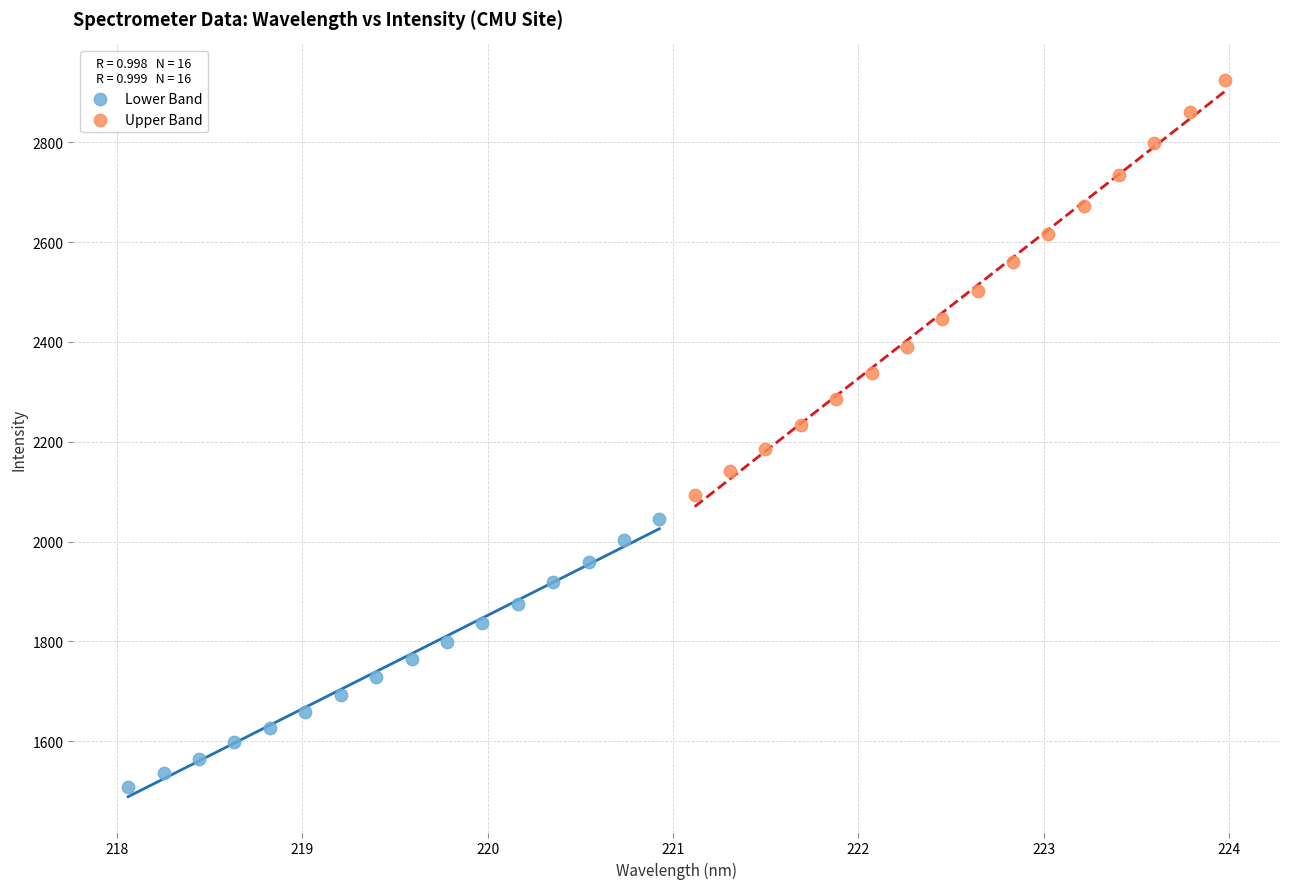

Which series reaches the minimum Y coordinate?

Lower Band